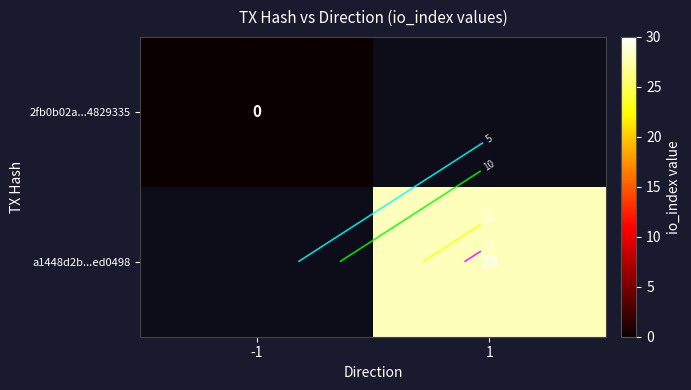

The value of 2fb0b02a...4829335 at -1 is 0.0. True or false?

True